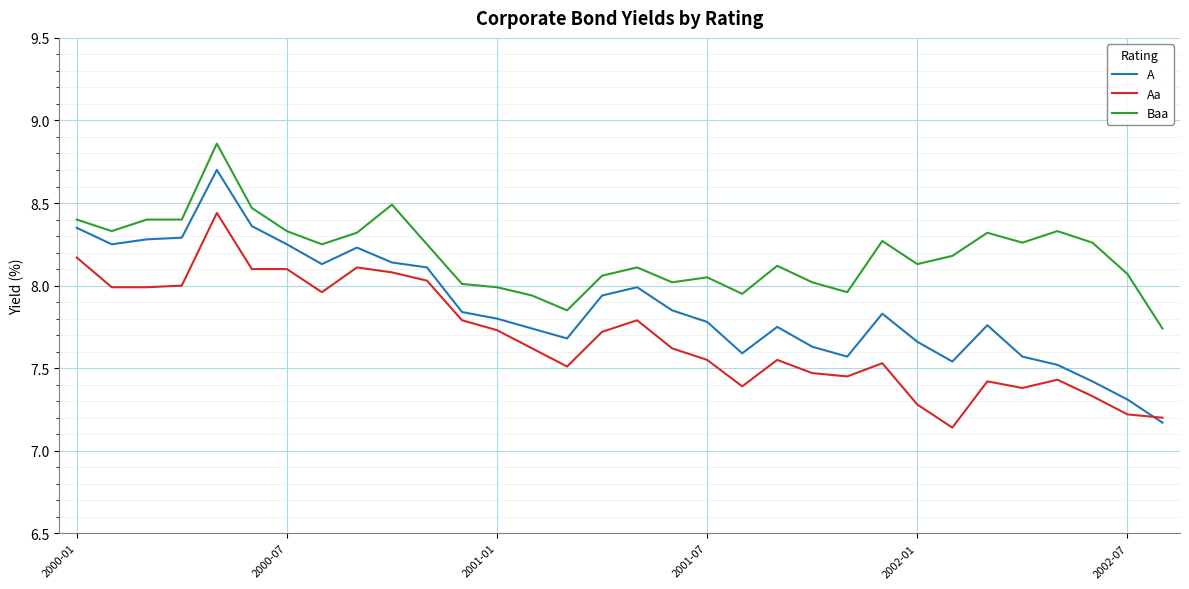

What is the difference between the maximum and minimum values in the A series?

1.5